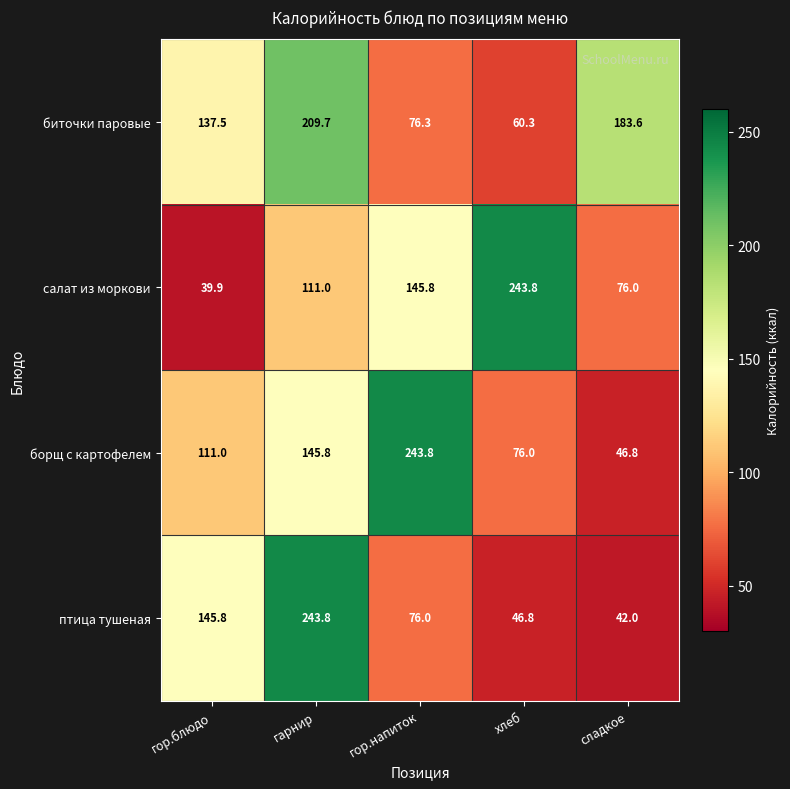

Which series has the largest range (max minus min)?

салат из моркови